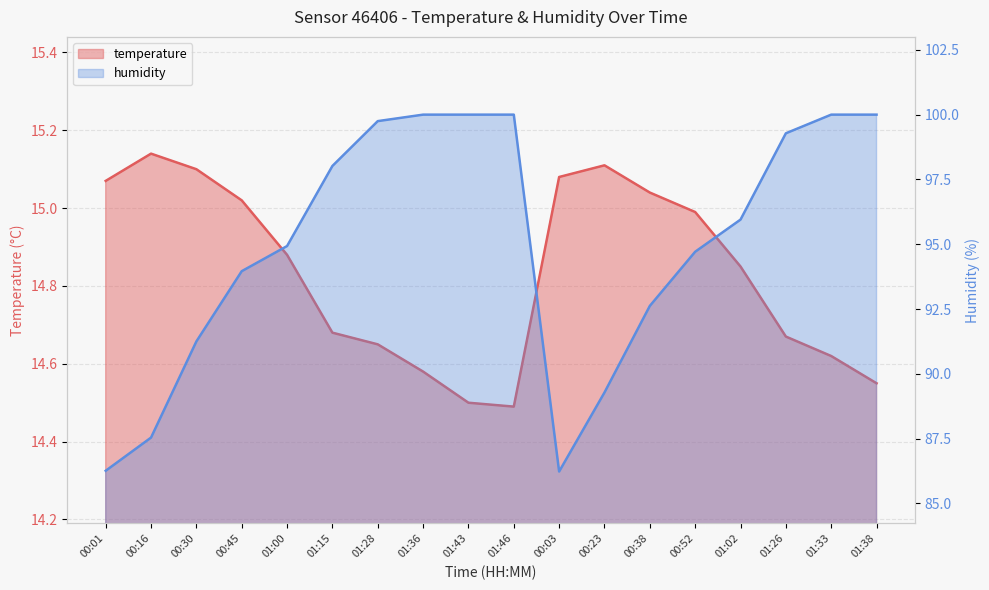

What is the label of the 1st point from the left?

00:01